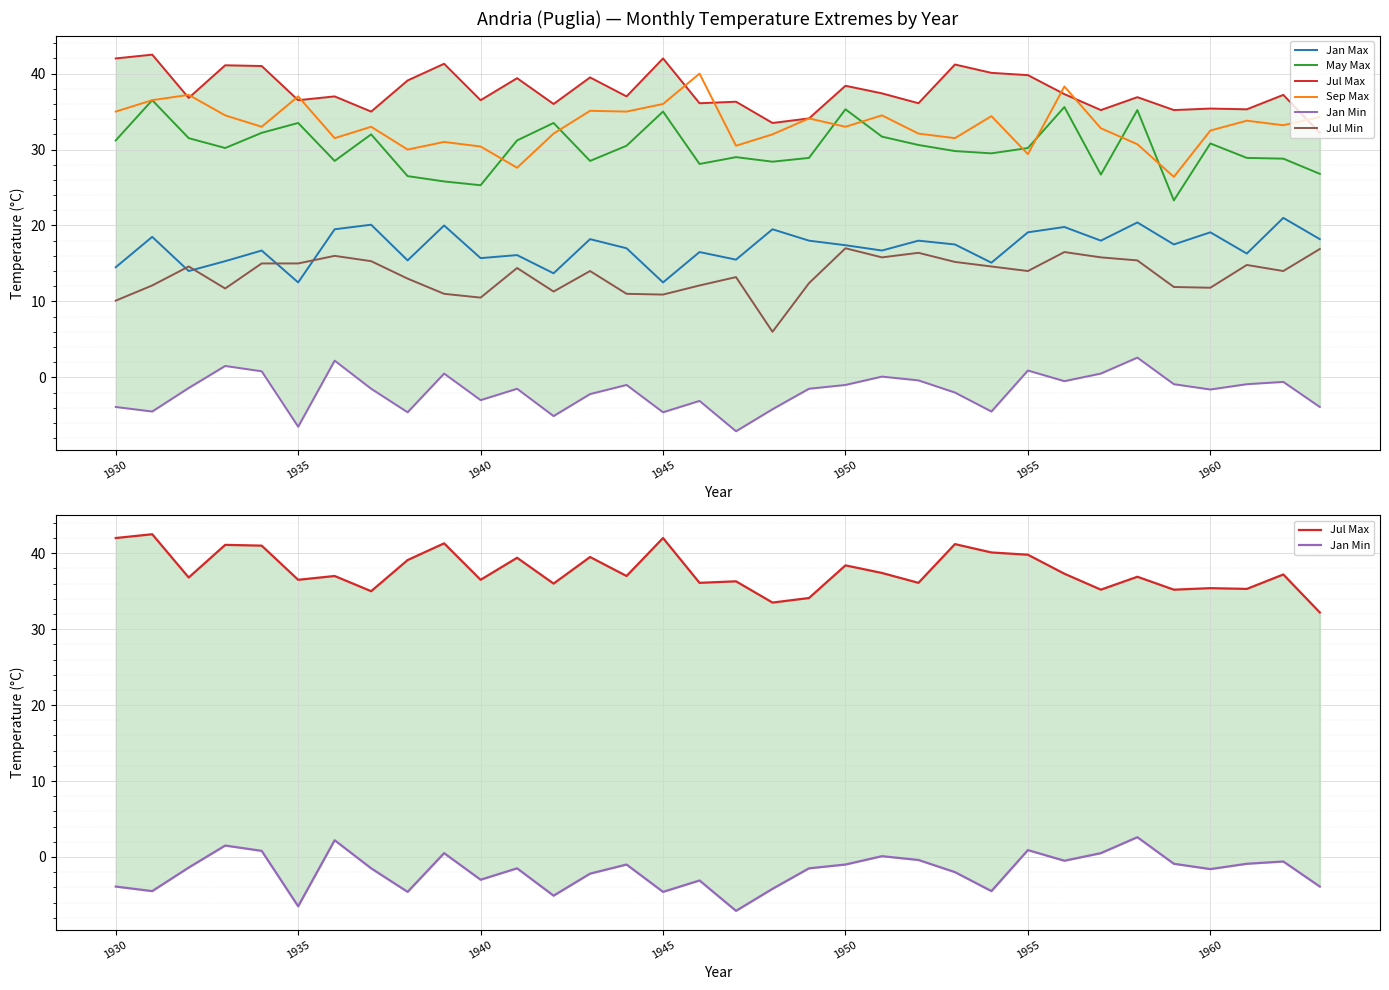

Is it true that May Max equals 13.0 at 1960?

False